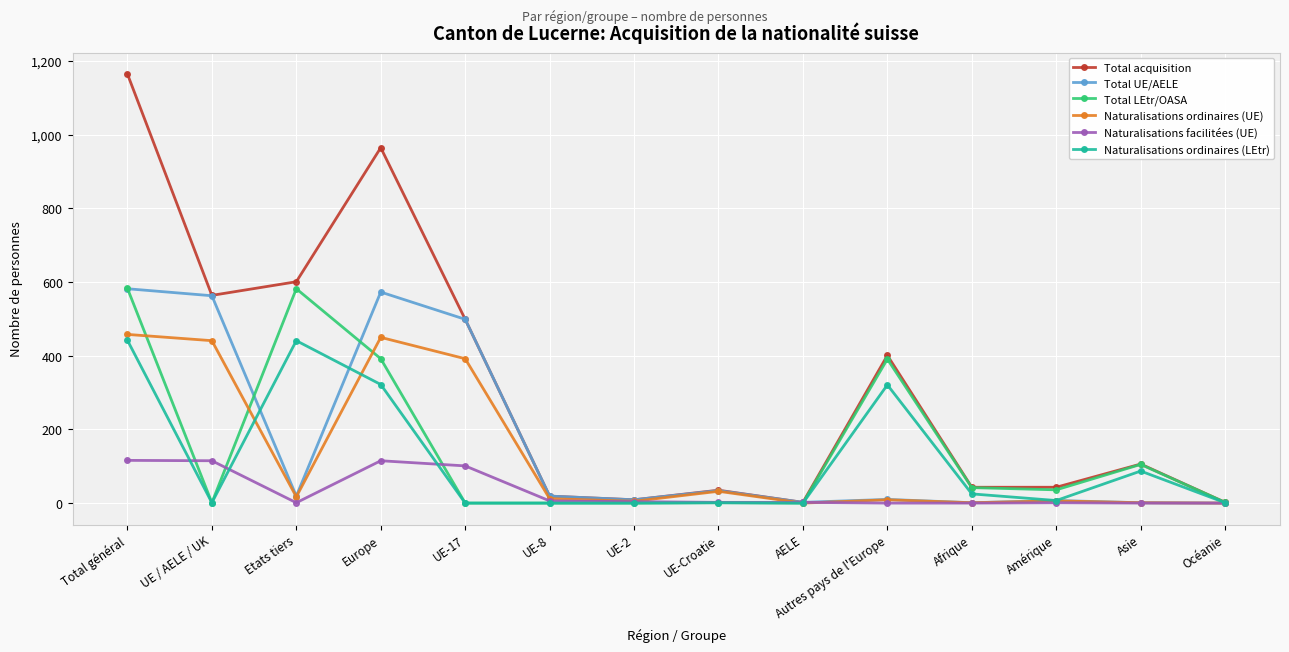

Is it true that Naturalisations ordinaires (LEtr) equals 441 at Etats tiers?

True